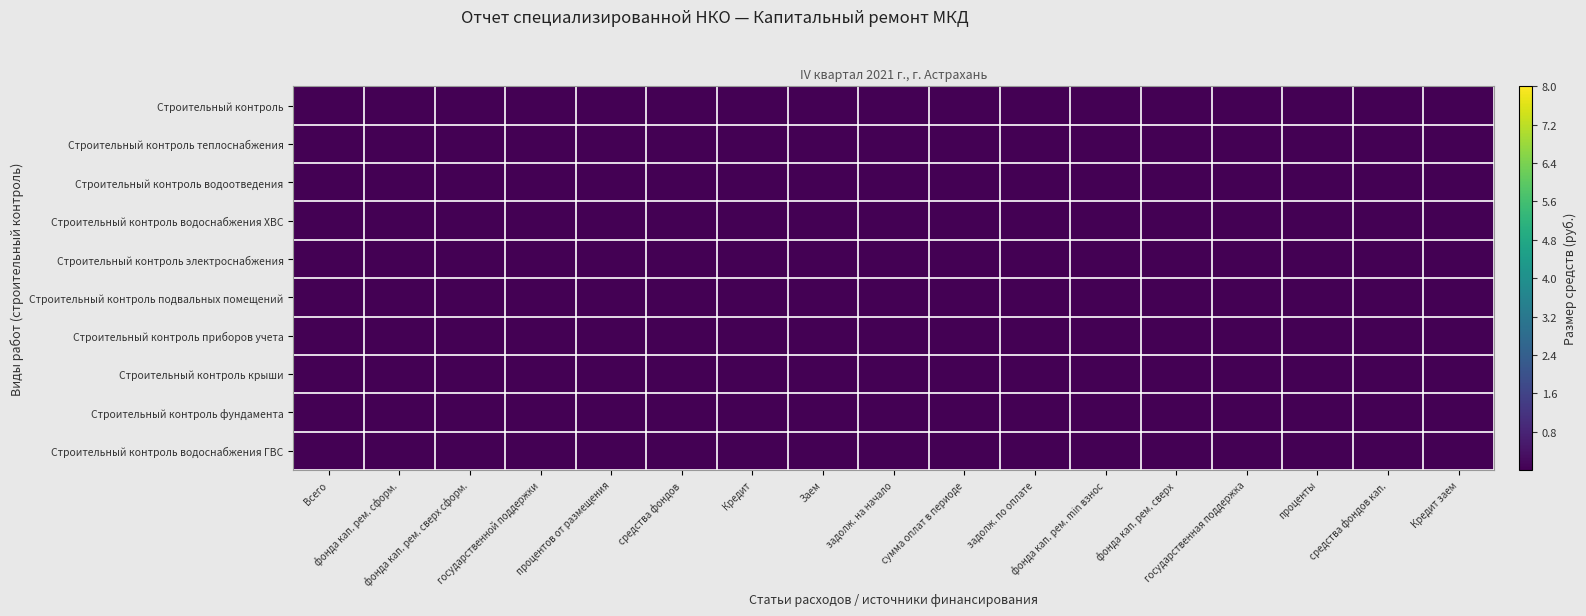

At how many categories does at least one series exceed 0?

17